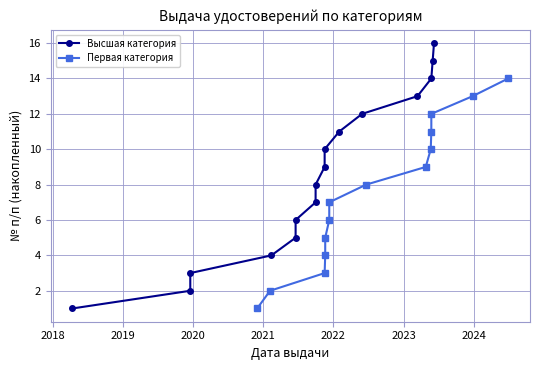

How many values are below 8?

7